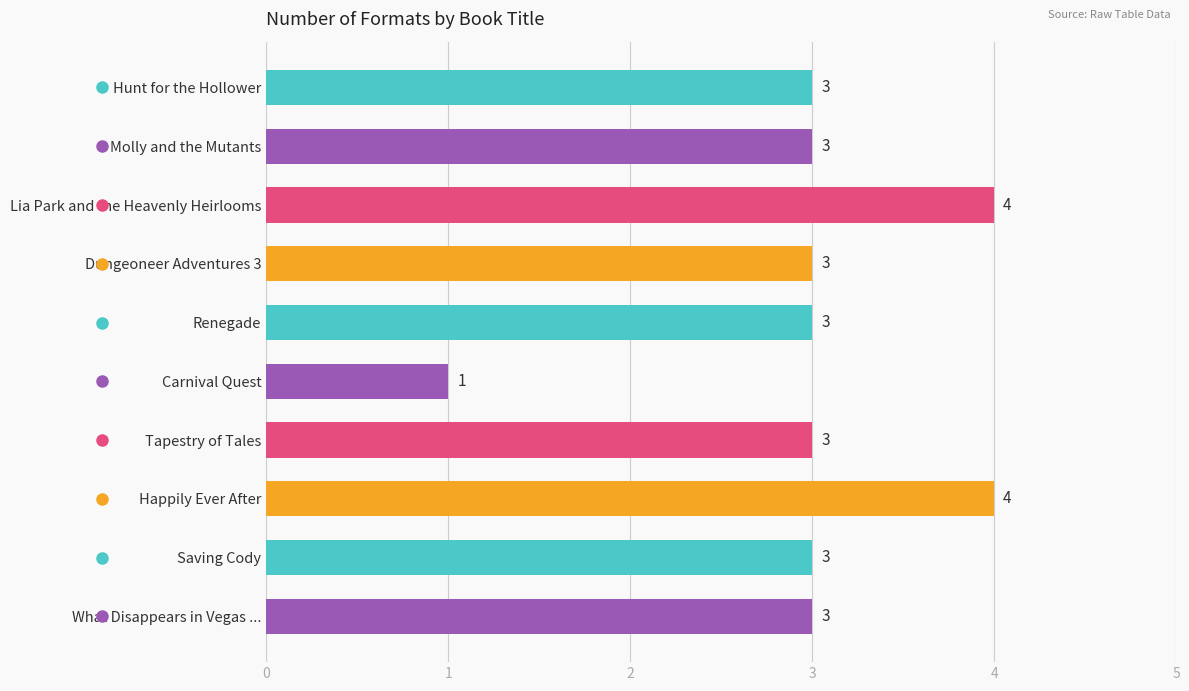

What is the difference between the second highest and second lowest values?

1